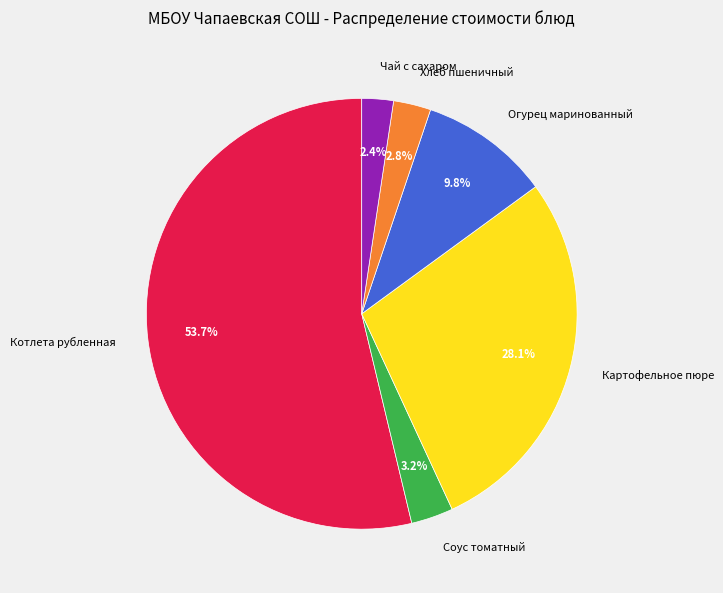

Which category has the biggest portion of the pie?

Котлета рубленная